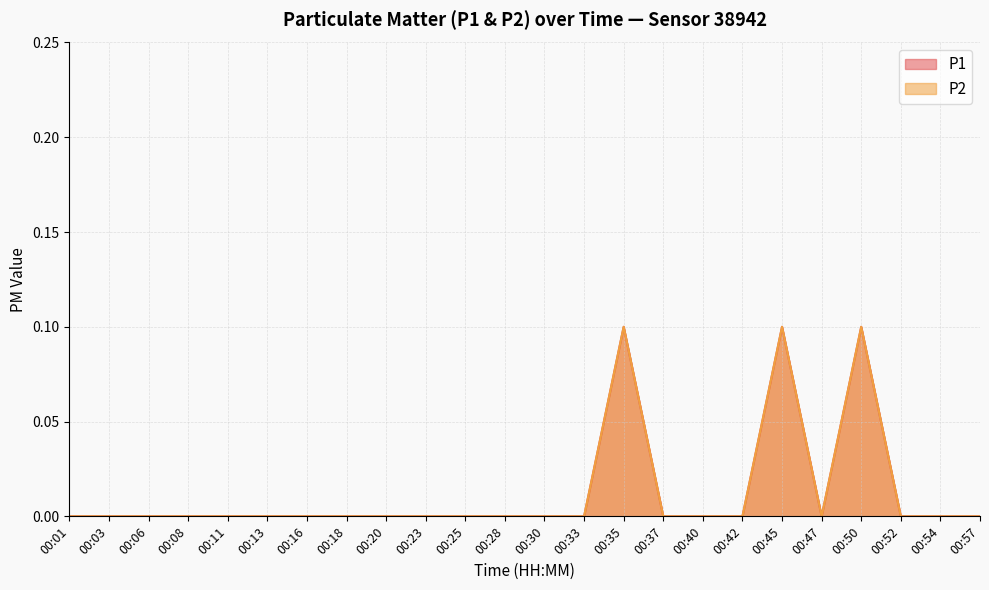

True or false: P2 has a value of -0.1 at 00:23.

False